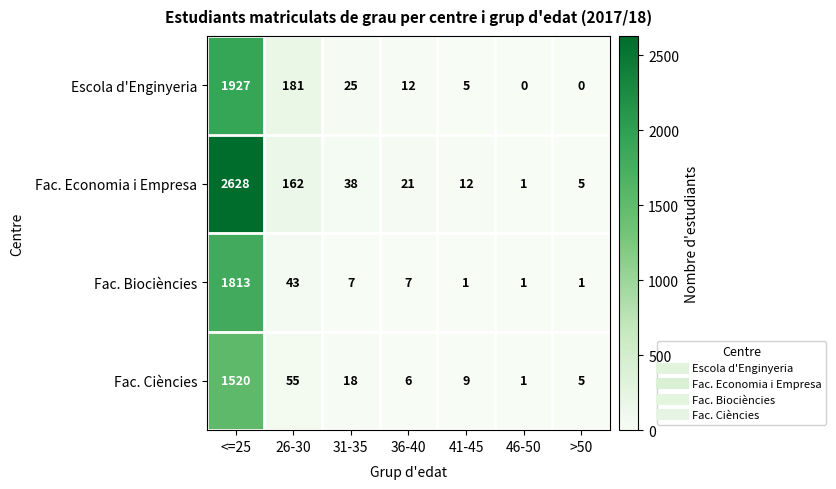

What is the maximum value shown in the chart?

2628